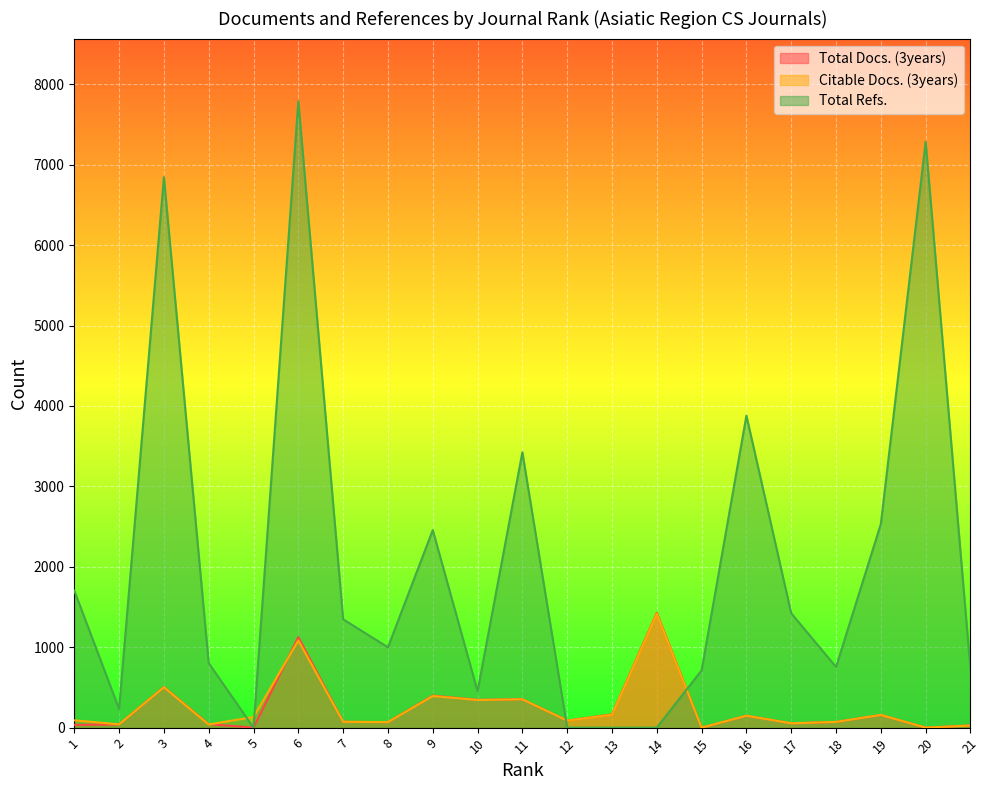

Which series has the largest total across all categories?

Total Refs.